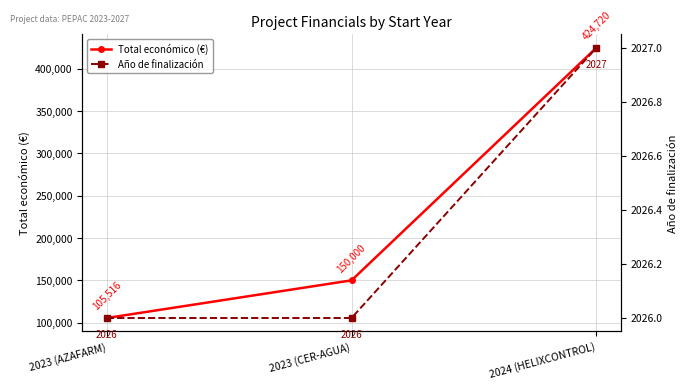

Reading left to right, list all the values displayed in this chart.

Total económico (€): 105516	150000	424720
Año de finalización: 2026	2026	2027